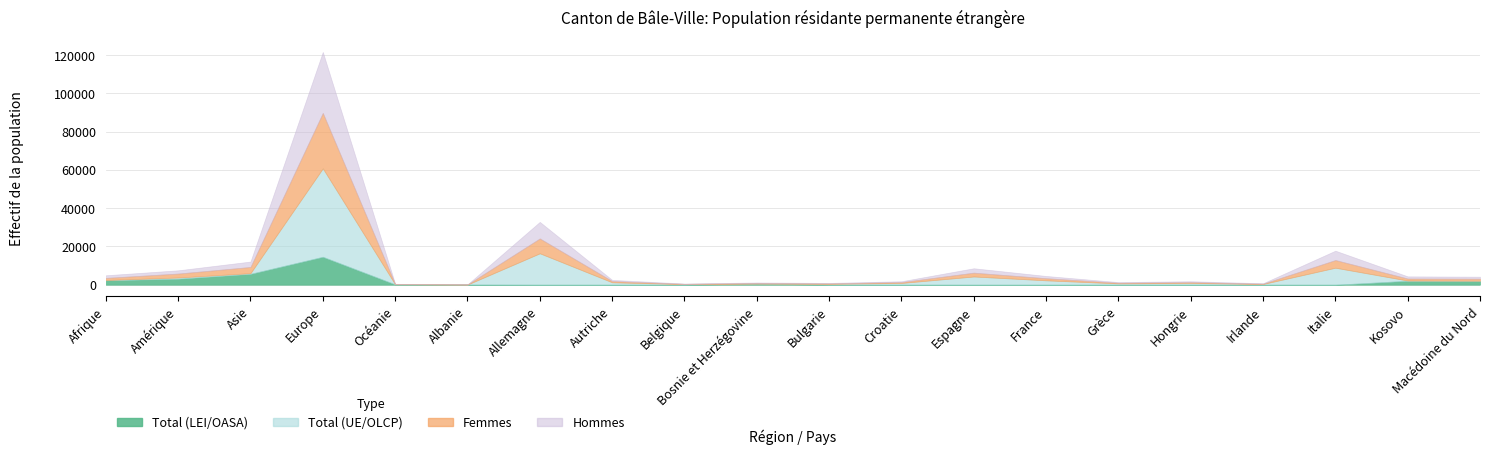

Reading left to right, extract all data points from this chart.

Total (LEI/OASA): 2318	3149	5698	14611	185	69	0	0	0	564	0	0	0	0	0	0	0	0	2060	1926
Total (UE/OLCP): 146	611	348	46222	46	13	16417	1259	305	20	462	903	4294	2282	680	905	378	8886	117	167
Femmes: 1092	2058	3227	28969	114	50	7762	641	135	303	225	464	1991	1110	324	433	156	4001	1043	1045
Hommes: 1372	1702	2819	31864	117	32	8655	618	170	281	237	439	2303	1172	356	472	222	4885	1134	1048